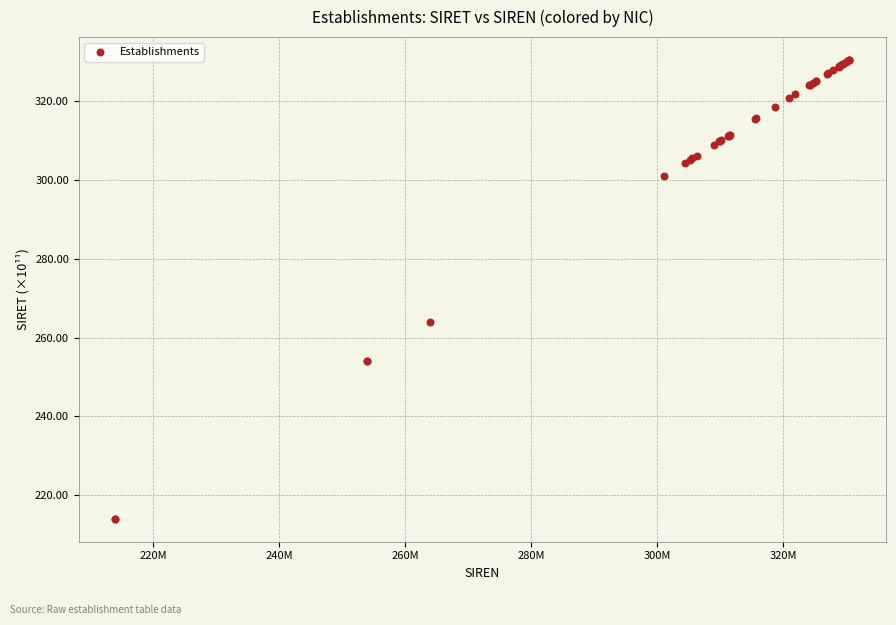

What Y value in the scatter plot is closest to 272?

264.0